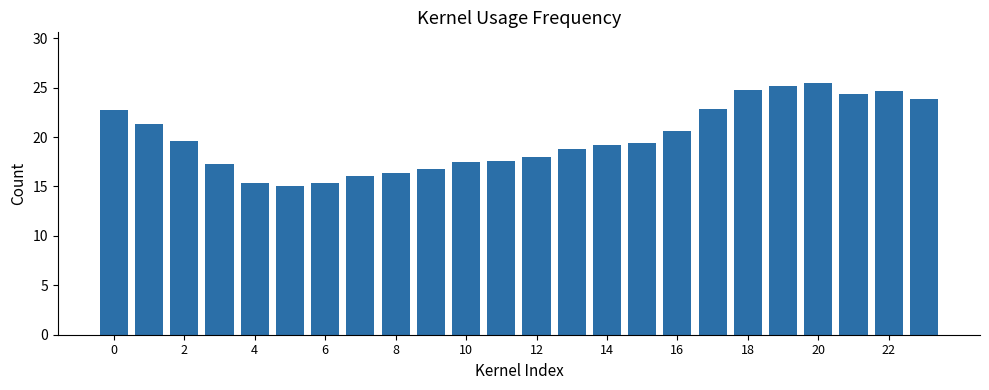

What is the value of the 23rd bar from the left?

24.7